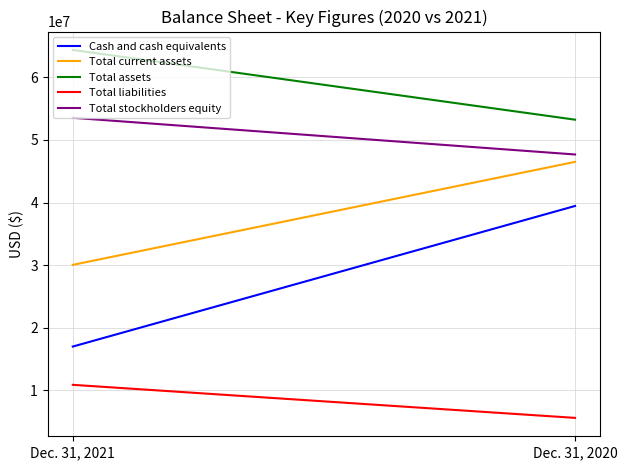

What is the maximum value shown in the chart?

64399350